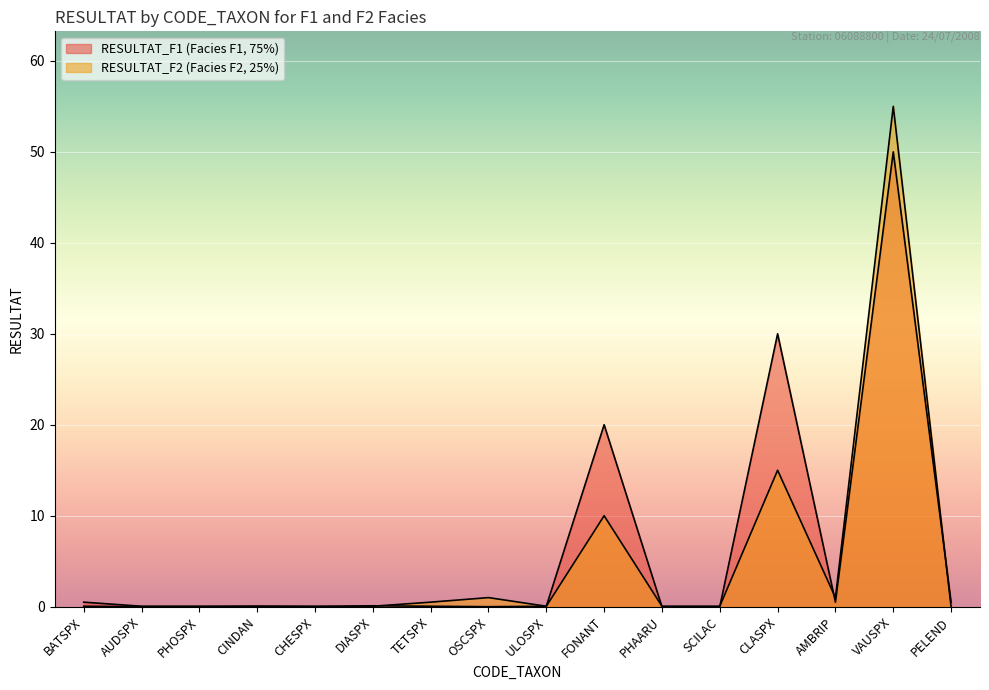

How many values in RESULTAT_F1 are above zero?

12